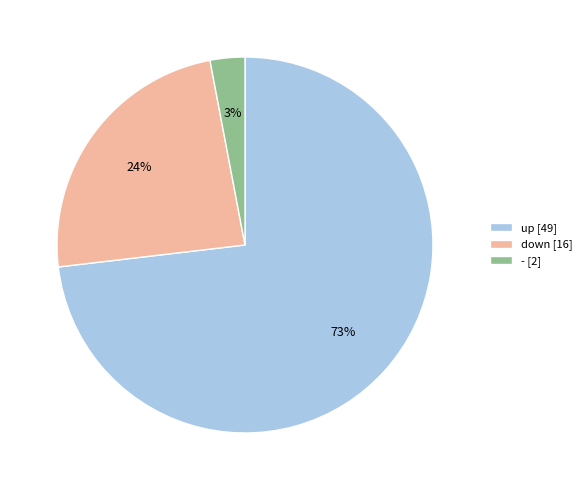

The down slice represents 32% of the pie. True or false?

False